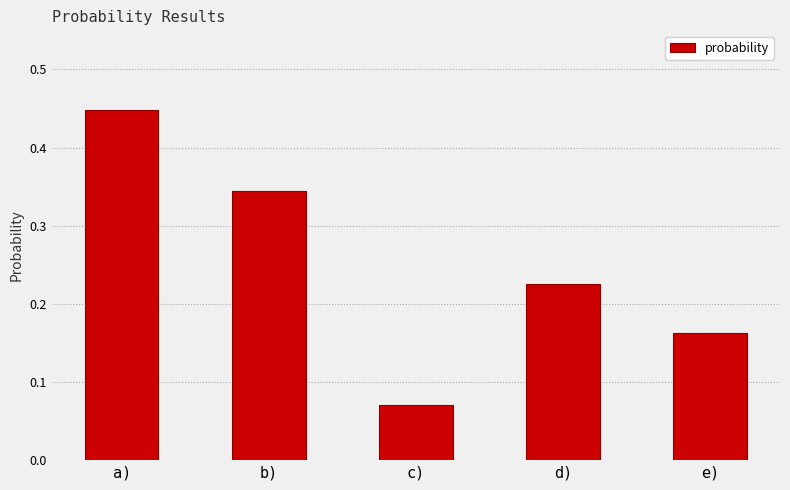

What is the label of the 2nd bar from the left?

b)